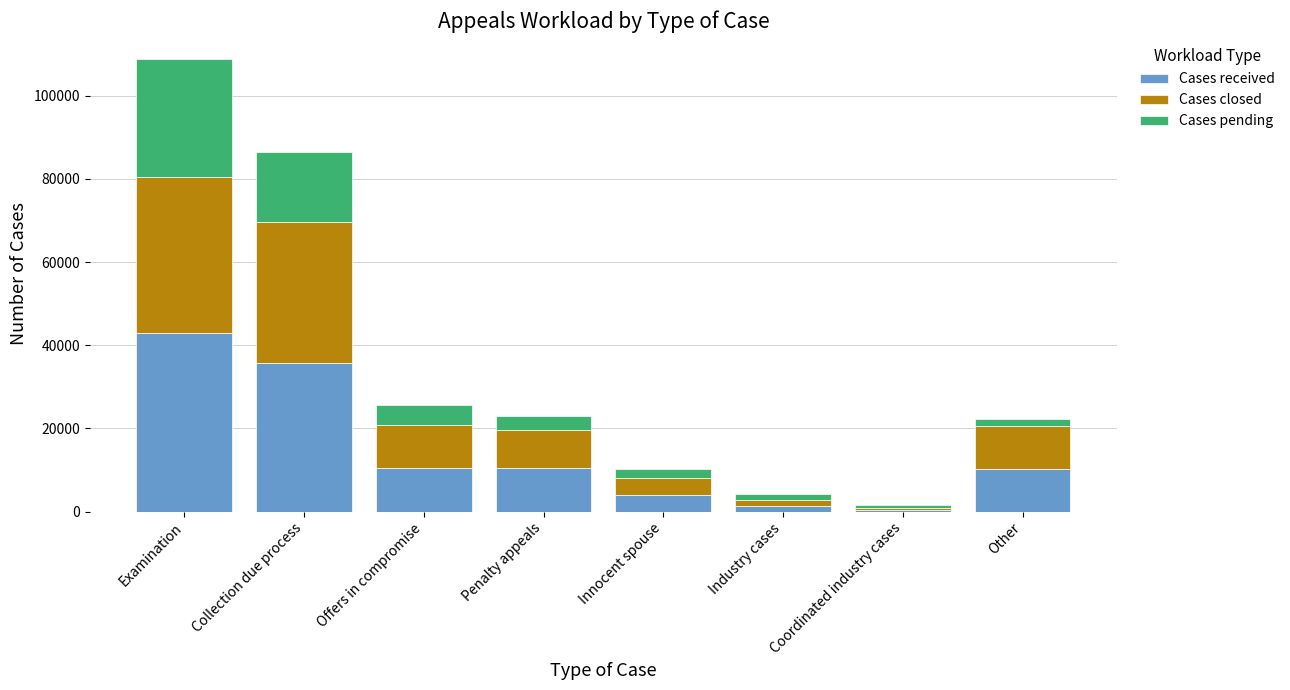

How many values in the Cases received series are below 10365?

4